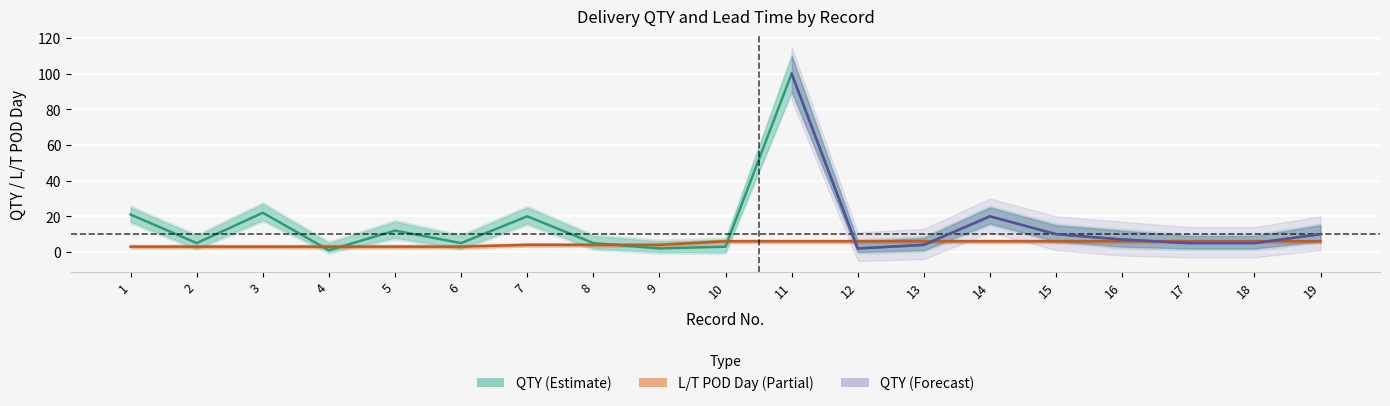

What is the difference between the L_T_lower values at 2 and 12?

3